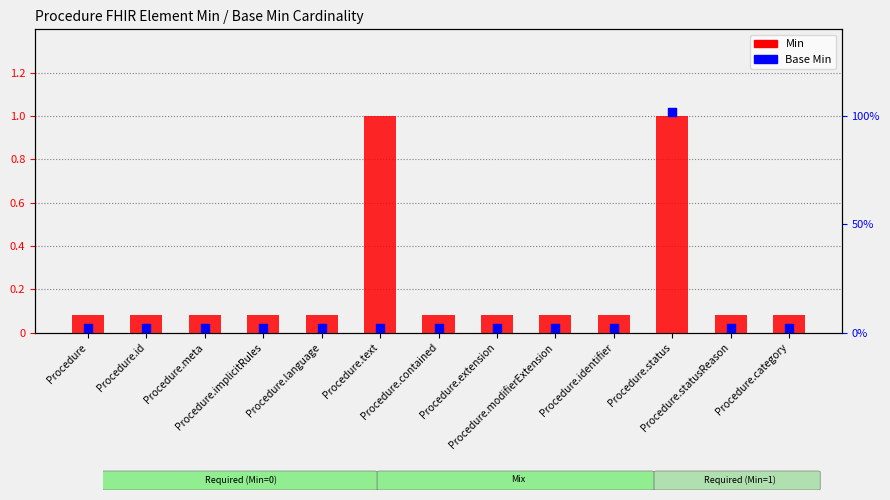

At how many categories does at least one series exceed 1?

1